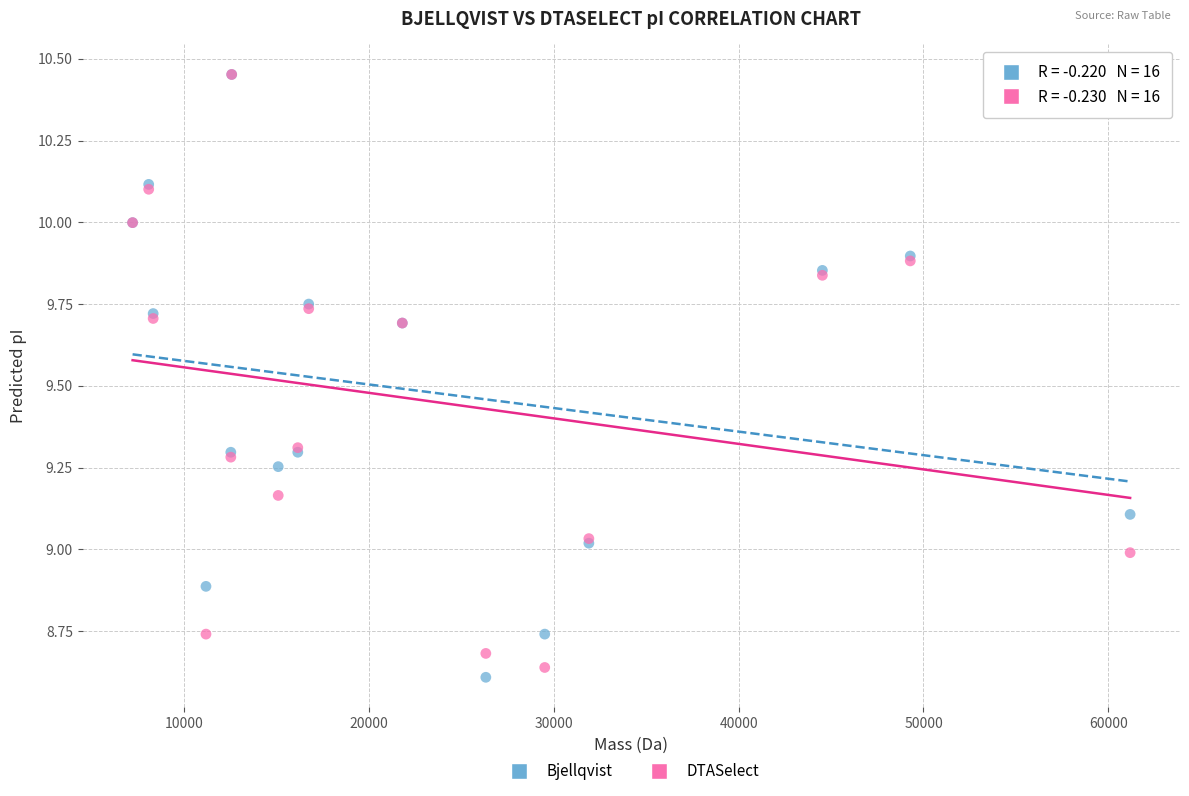

Which series contains the lowest Y value?

Bjellqvist